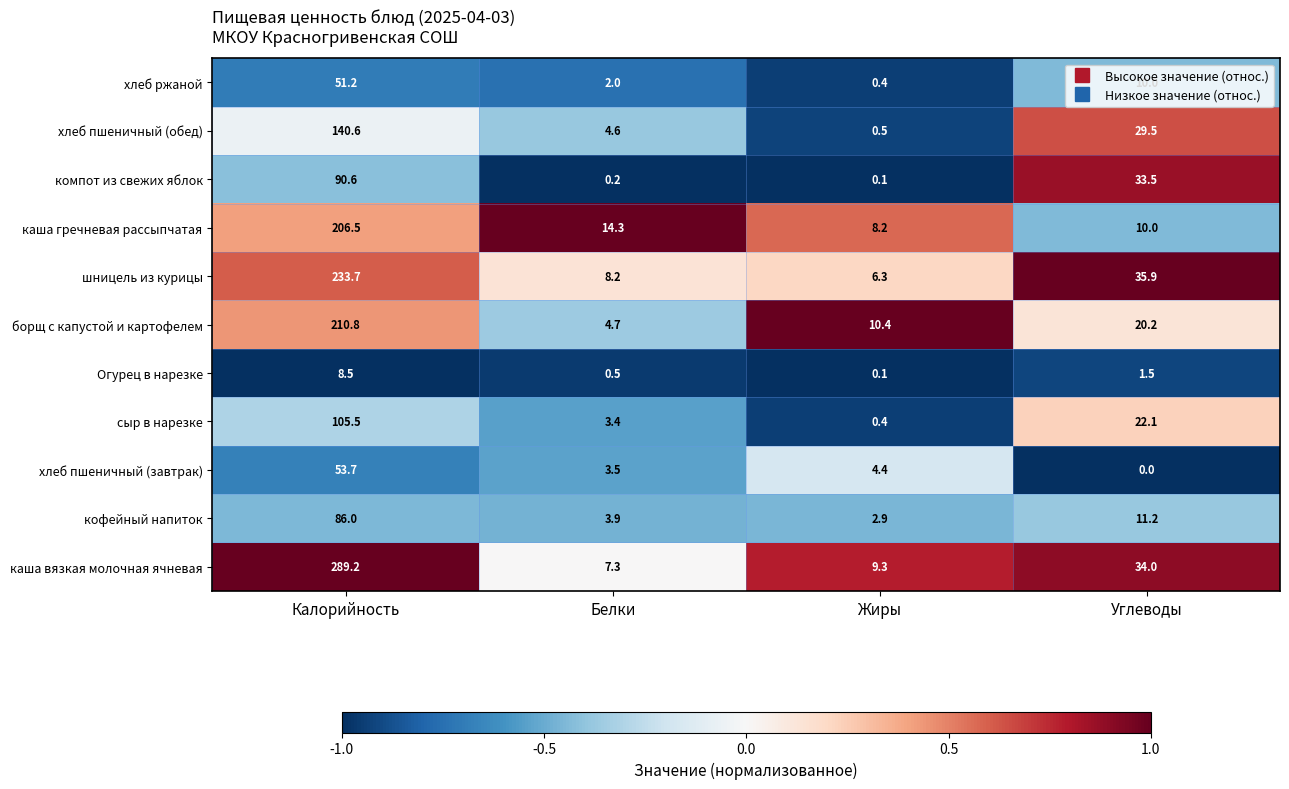

True or false: компот из свежих яблок has a value of 22.2 at Углеводы.

False